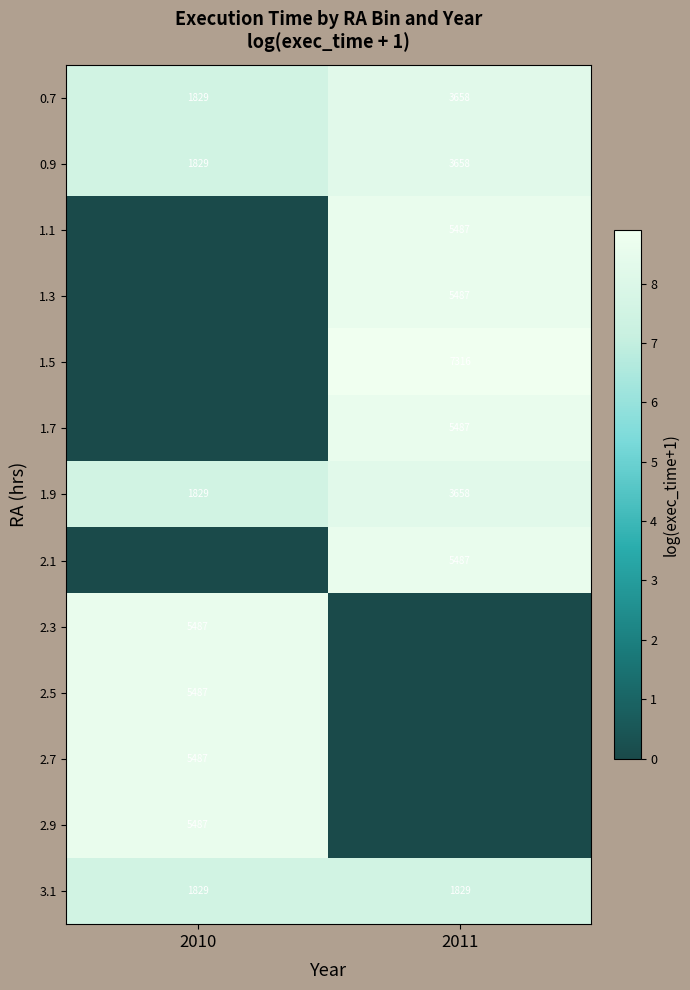

What is the minimum value for 3.1?

1829